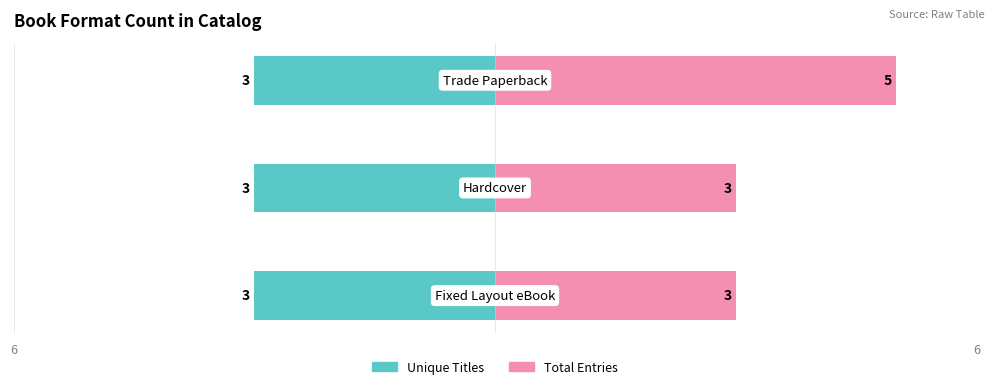

What is the value of the Total Entries bar at the 2nd from the left?

3.0